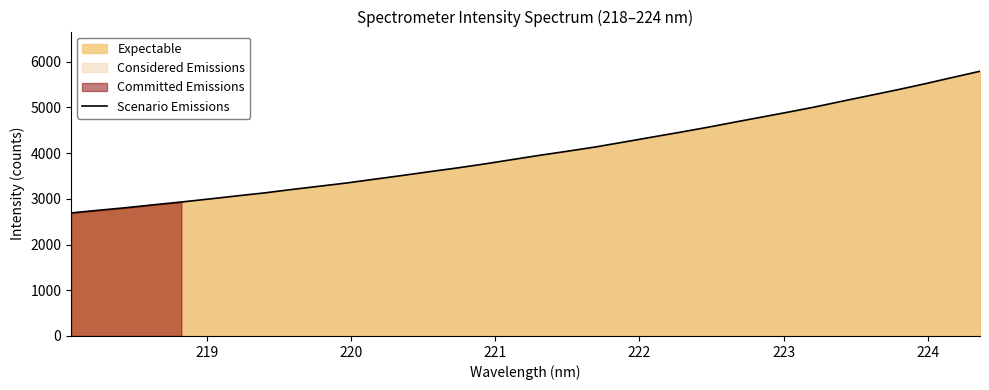

What is the difference between the second highest and second lowest values?

2904.6